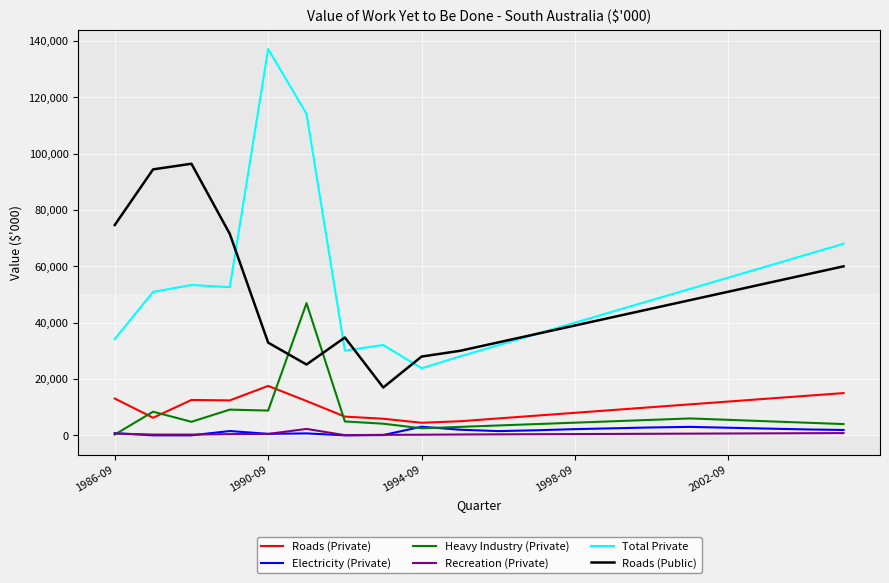

What is the highest value of the Electricity (Private) series?

3058